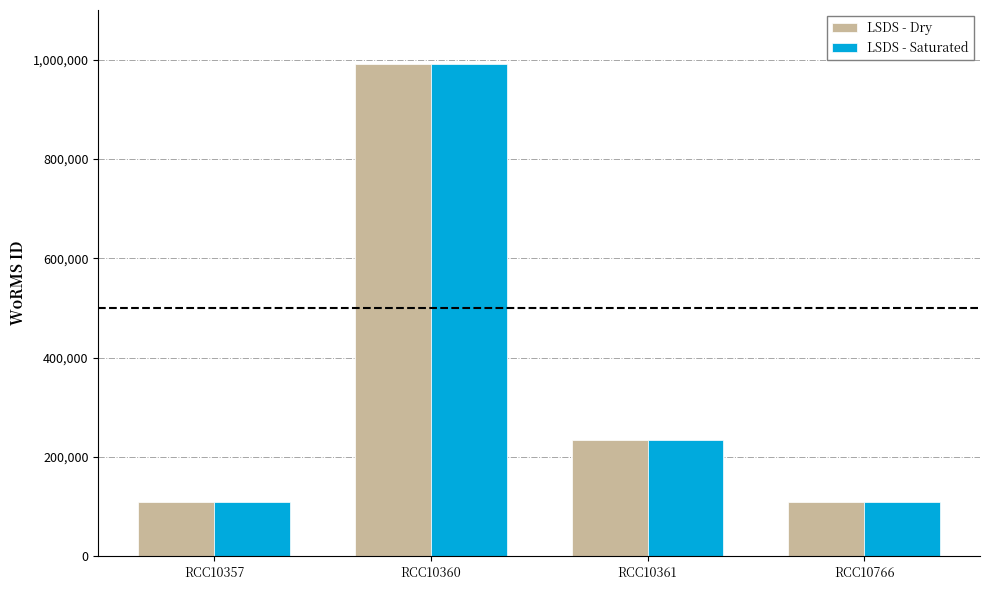

How many categories are shown in the chart?

4